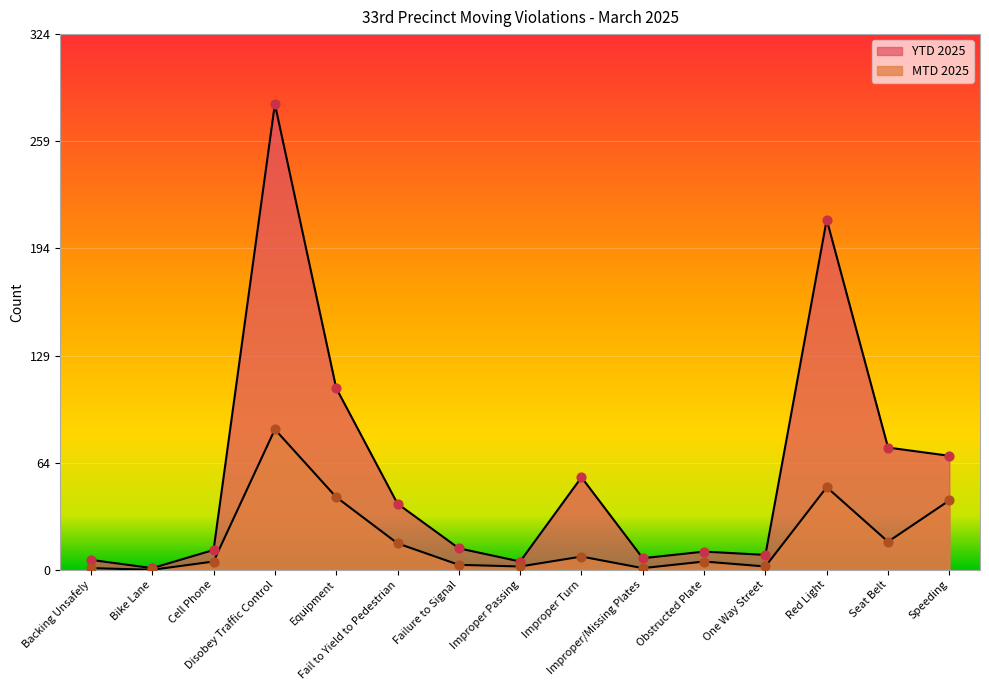

At which category is the sum across all series the highest?

Disobey Traffic Control